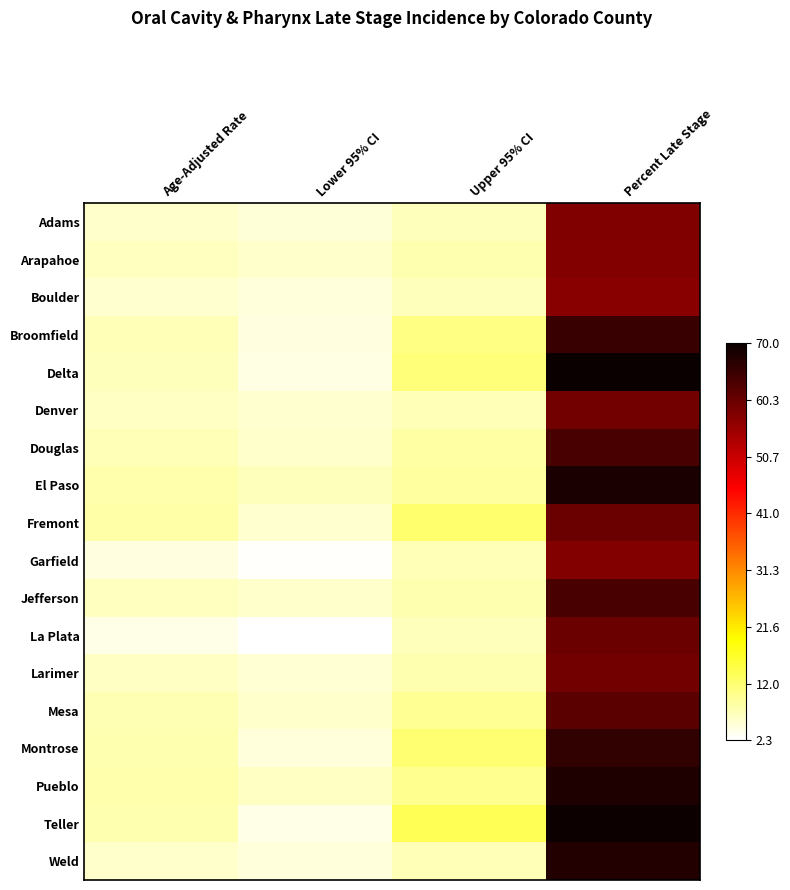

Rank the series by their maximum value, from lowest to highest.

Boulder, Arapahoe, Garfield, Adams, Denver, Larimer, Fremont, La Plata, Mesa, Douglas, Jefferson, Broomfield, Montrose, Weld, Pueblo, El Paso, Teller, Delta